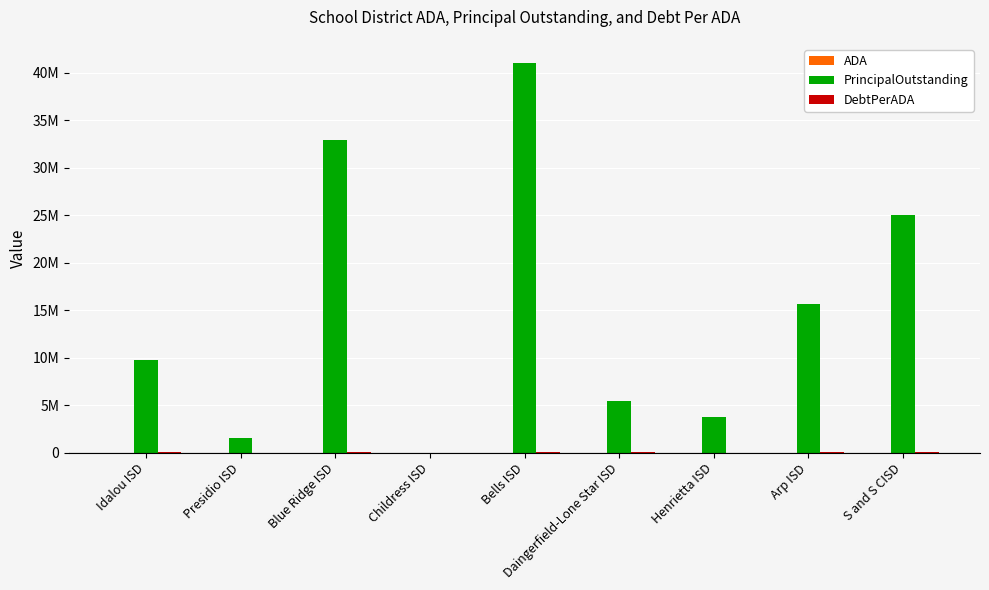

At Arp ISD, list the series in order from largest to smallest.

PrincipalOutstanding, DebtPerADA, ADA